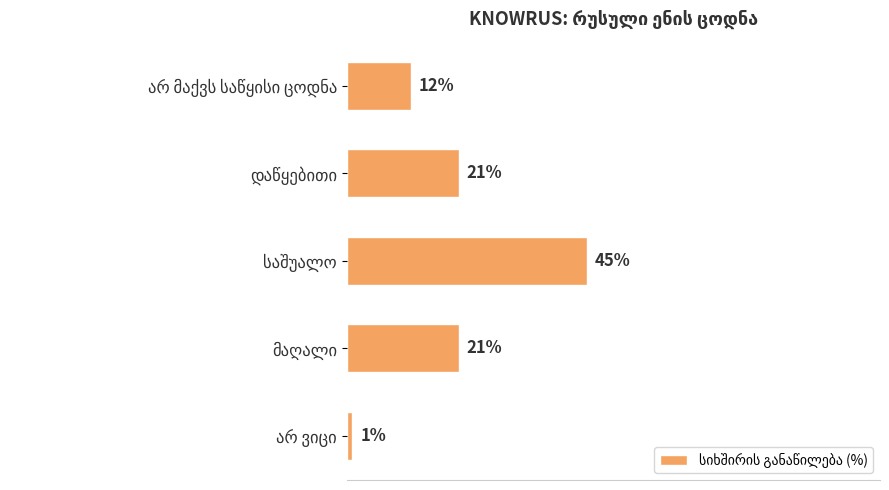

Does the chart contain any negative values?

No